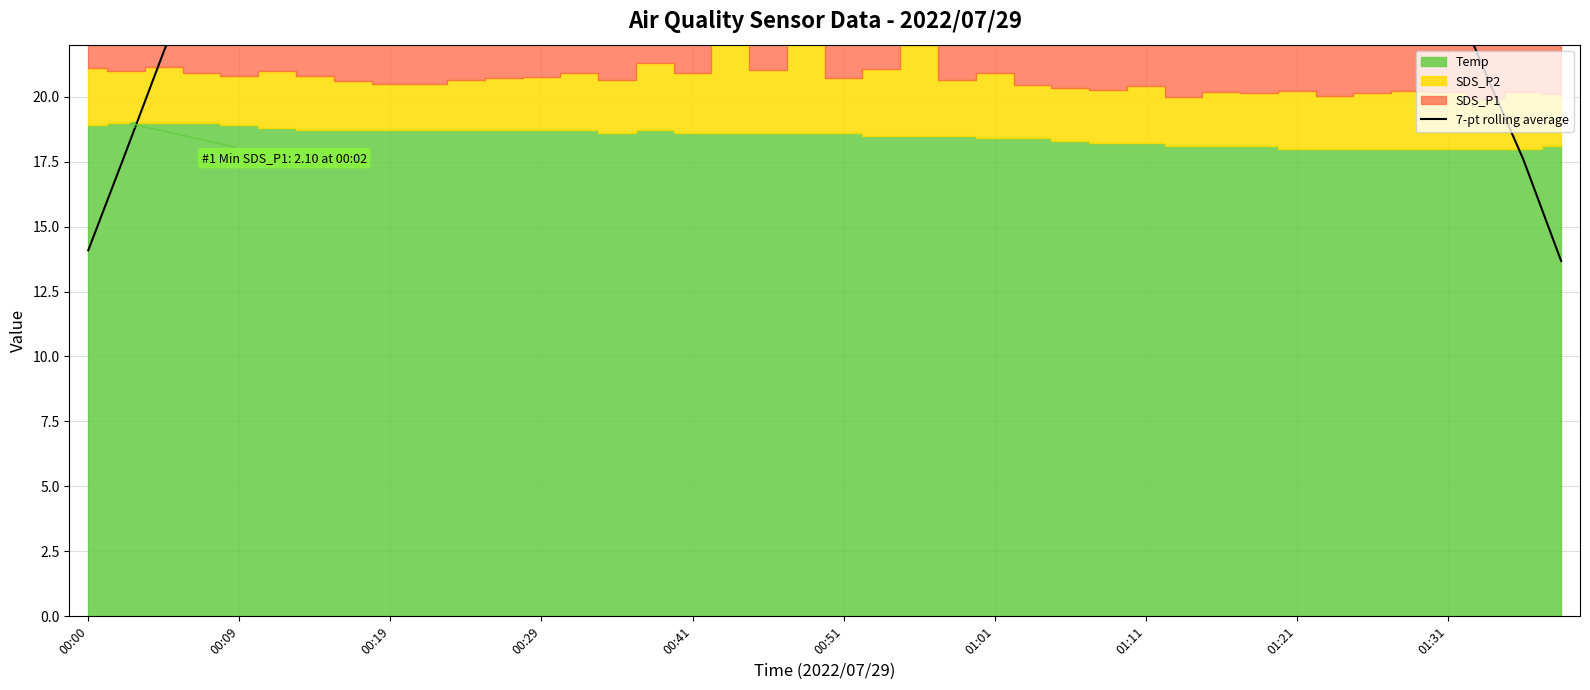

What is the greatest value displayed?

28.3